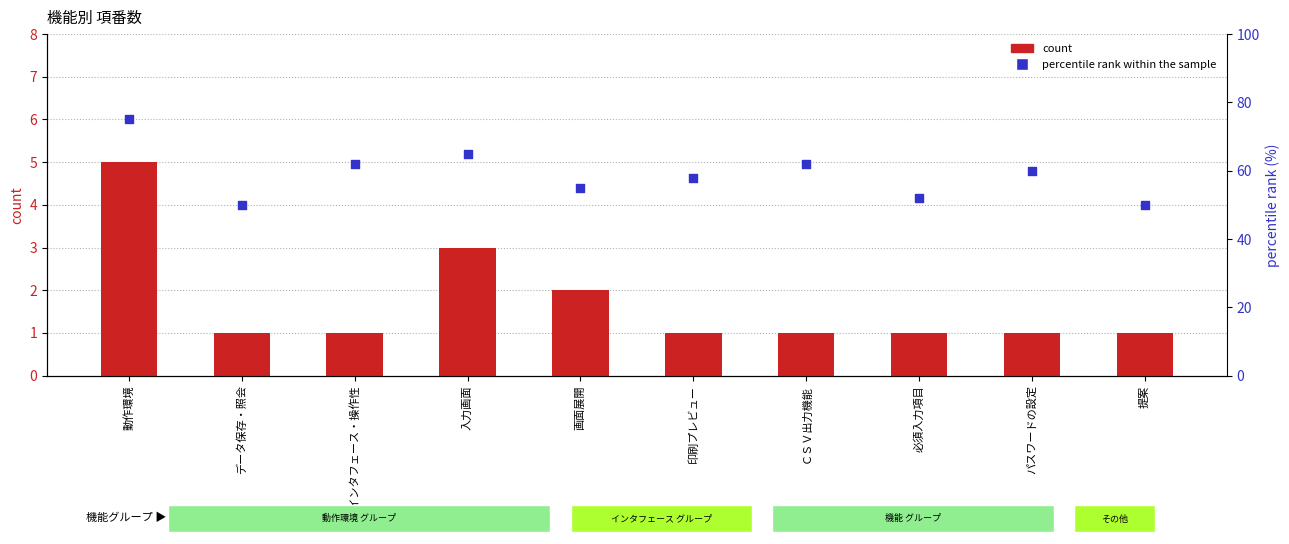

Which series contains the lowest Y value?

count